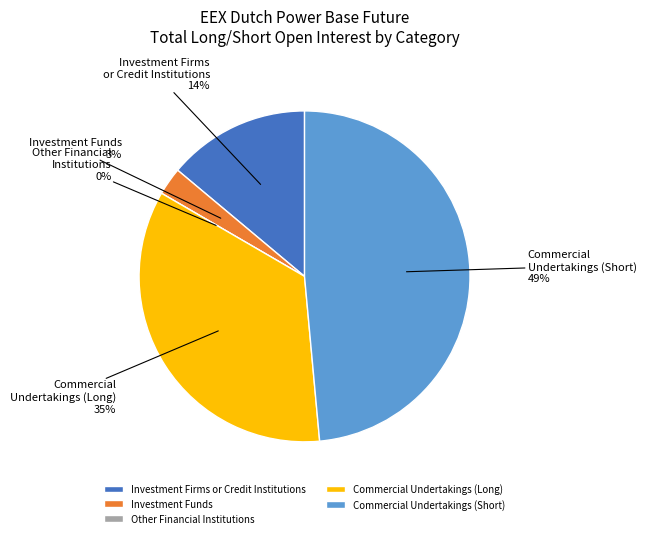

To the nearest percent, what is the difference between the largest and smallest slice percentages?

49%